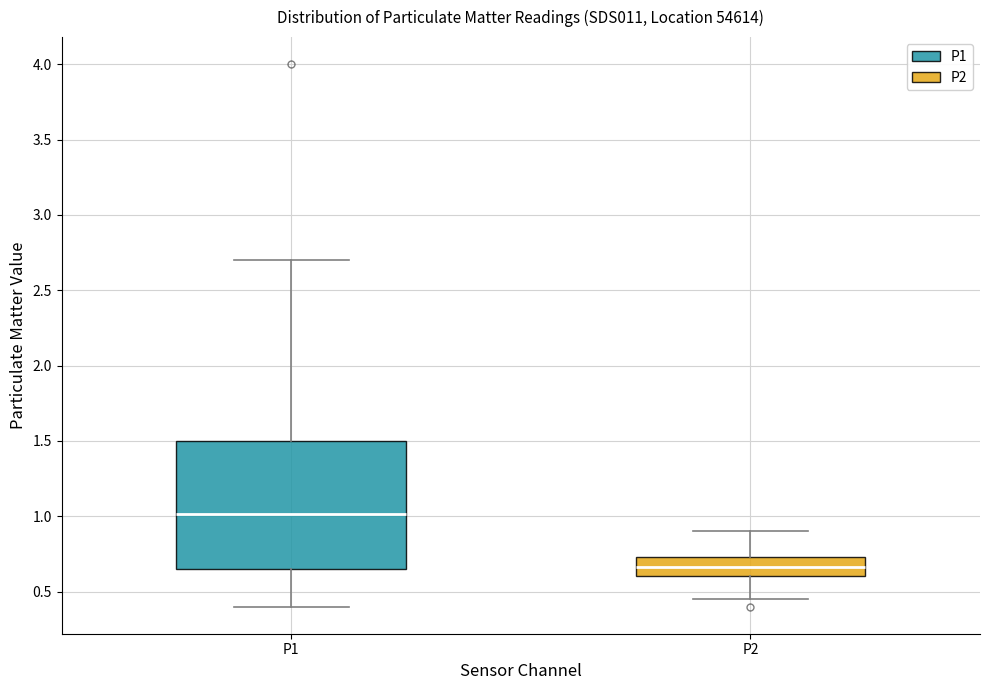

Reading left to right, read every box against the y-axis: the position of its median line, the range the box covers, and the ends of its whiskers. The values are not printed on the chart, so give them approximately, as read against the axis.

P1: median 1.00, box 0.65 to 1.50, whiskers 0.40 to 2.70
P2: median 0.65, box 0.60 to 0.75, whiskers 0.45 to 0.90